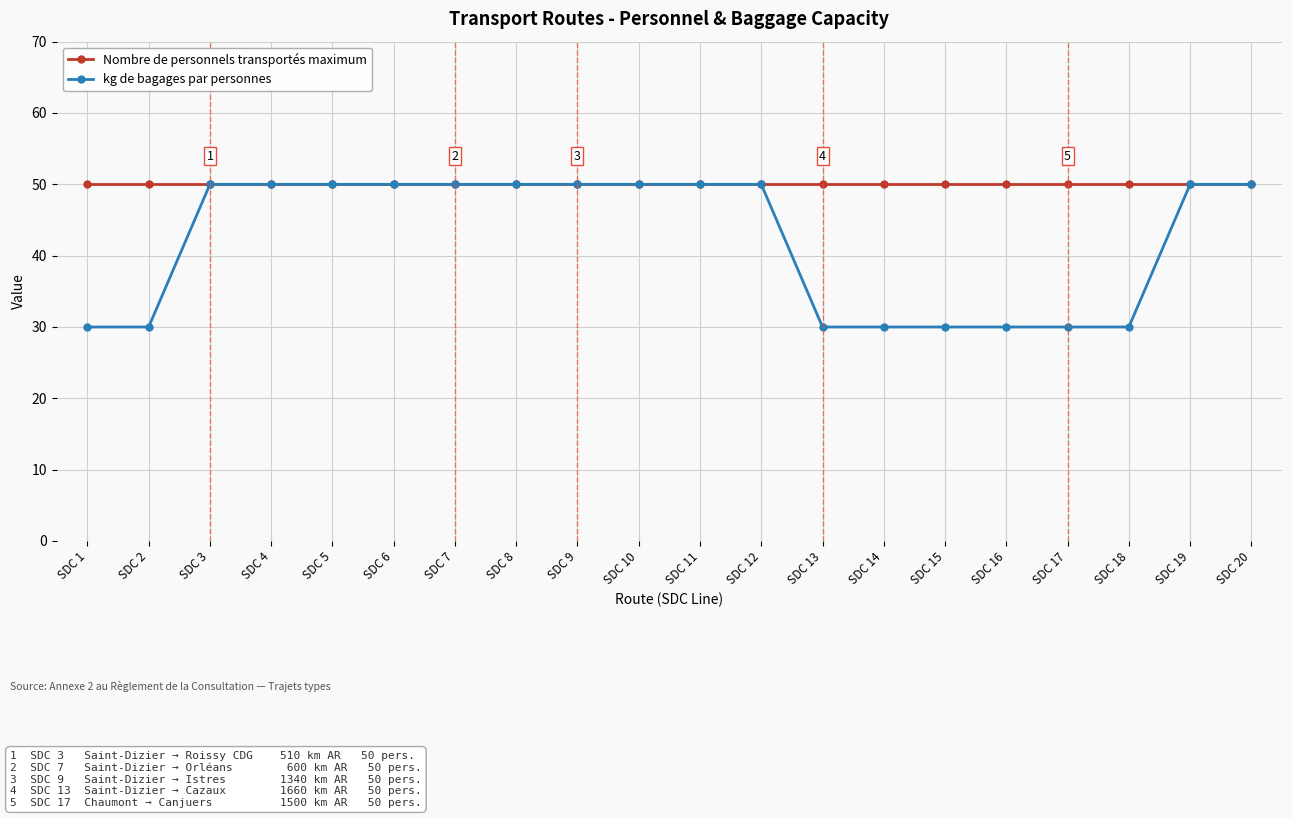

List the series in order of their overall mean, highest first.

Nombre de personnels transportés maximum, kg de bagages par personnes